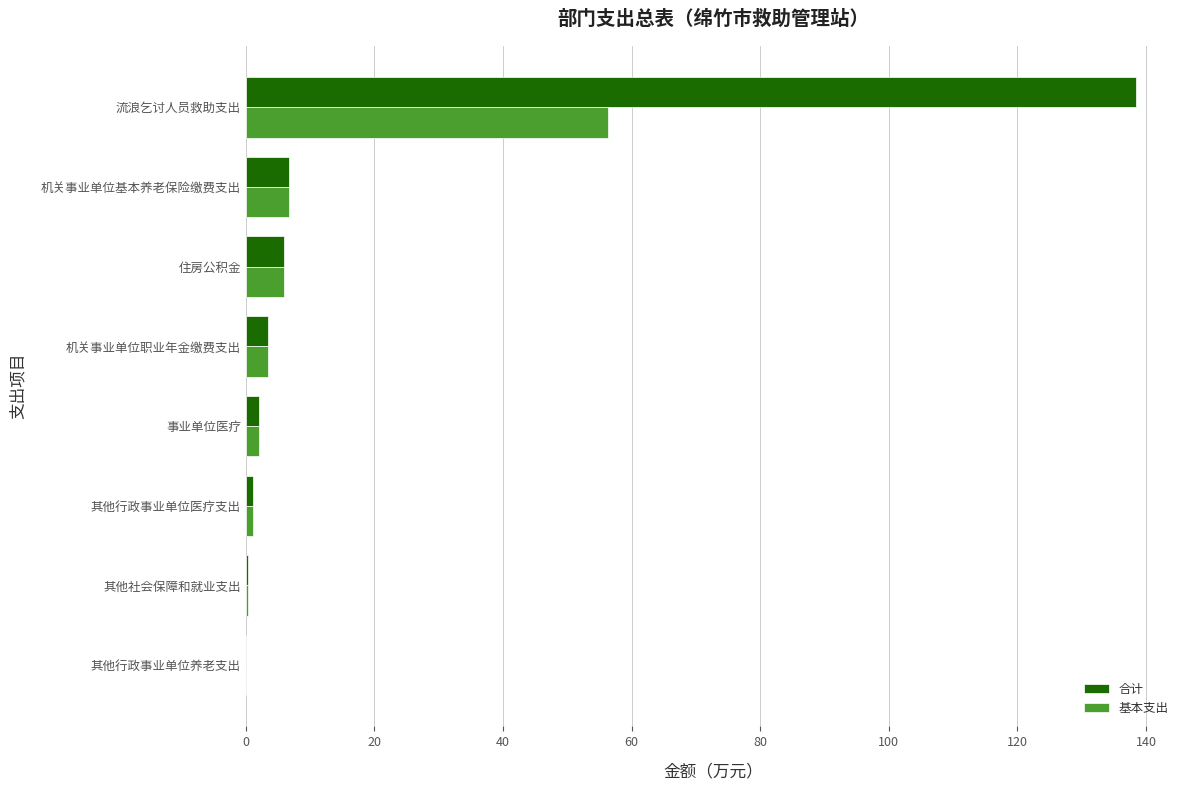

True or false: 基本支出 has a value of 56.4 at 流浪乞讨人员救助支出.

True